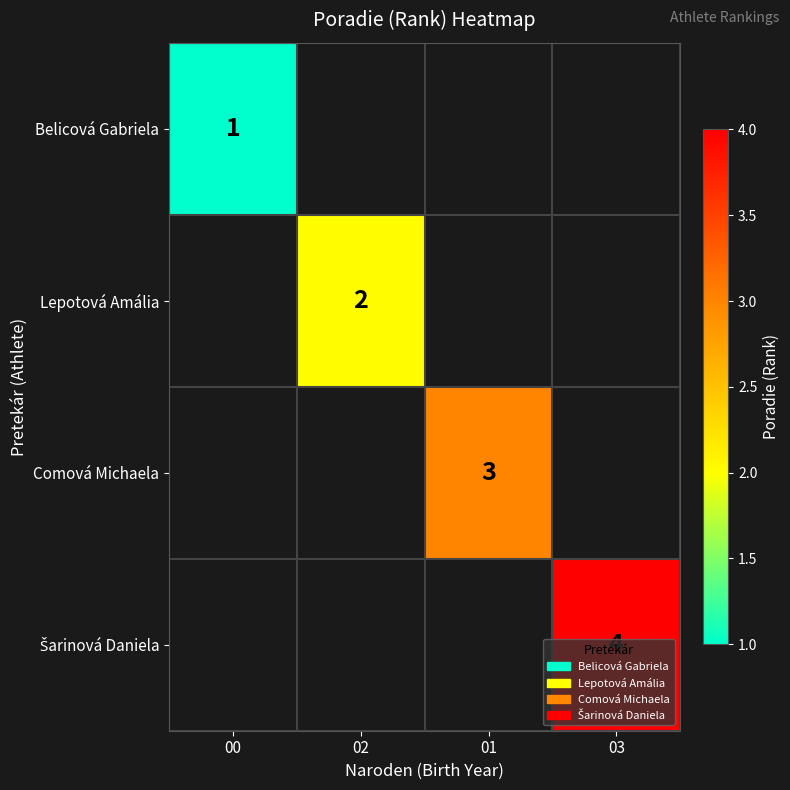

Is it true that Lepotová Amália equals 2 at 02?

True